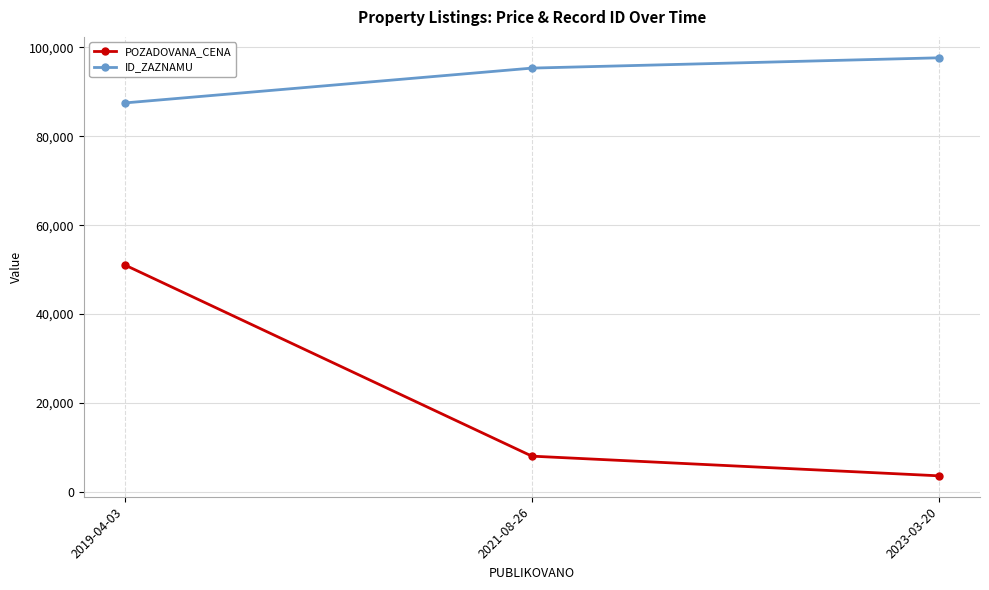

What is the sum of all POZADOVANA_CENA values?

62755